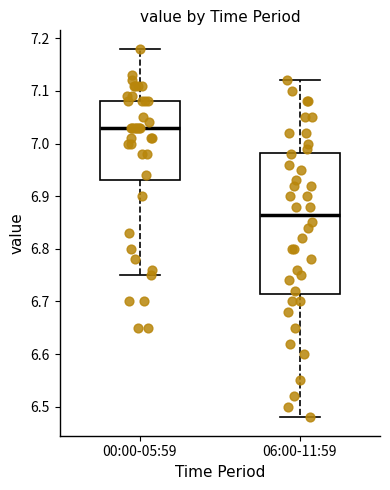

Which box is the tallest, from its lower edge to its upper edge?

06:00-11:59